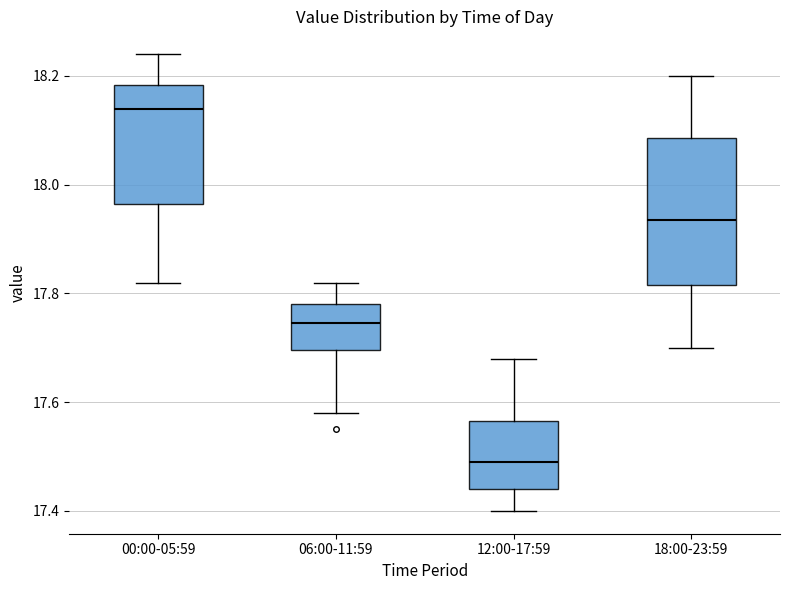

Reading left to right, read every box against the y-axis: the position of its median line, the range the box covers, and the ends of its whiskers. The values are not printed on the chart, so give them approximately, as read against the axis.

00:00-05:59: median 18.14, box 17.96 to 18.18, whiskers 17.82 to 18.24
06:00-11:59: median 17.74, box 17.70 to 17.78, whiskers 17.58 to 17.82
12:00-17:59: median 17.50, box 17.44 to 17.56, whiskers 17.40 to 17.68
18:00-23:59: median 17.94, box 17.82 to 18.08, whiskers 17.70 to 18.20